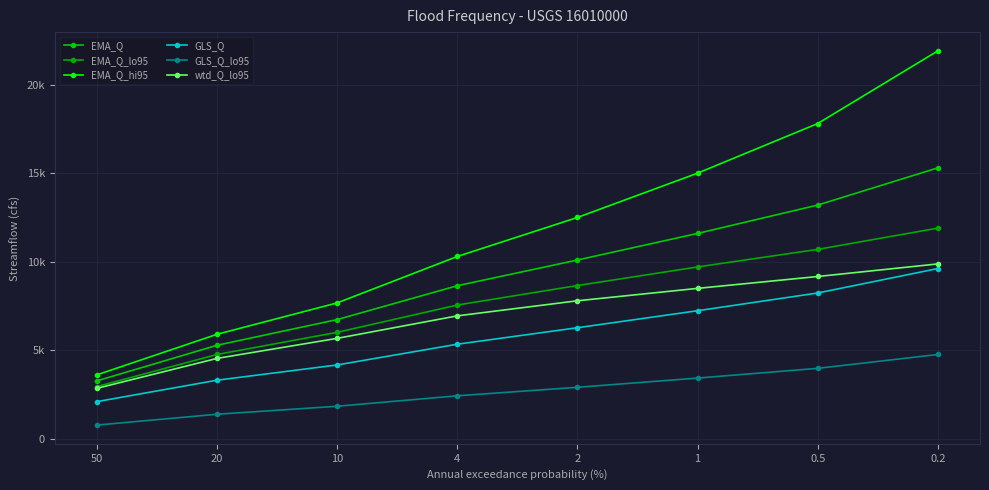

Does the chart have visible grid lines?

Yes